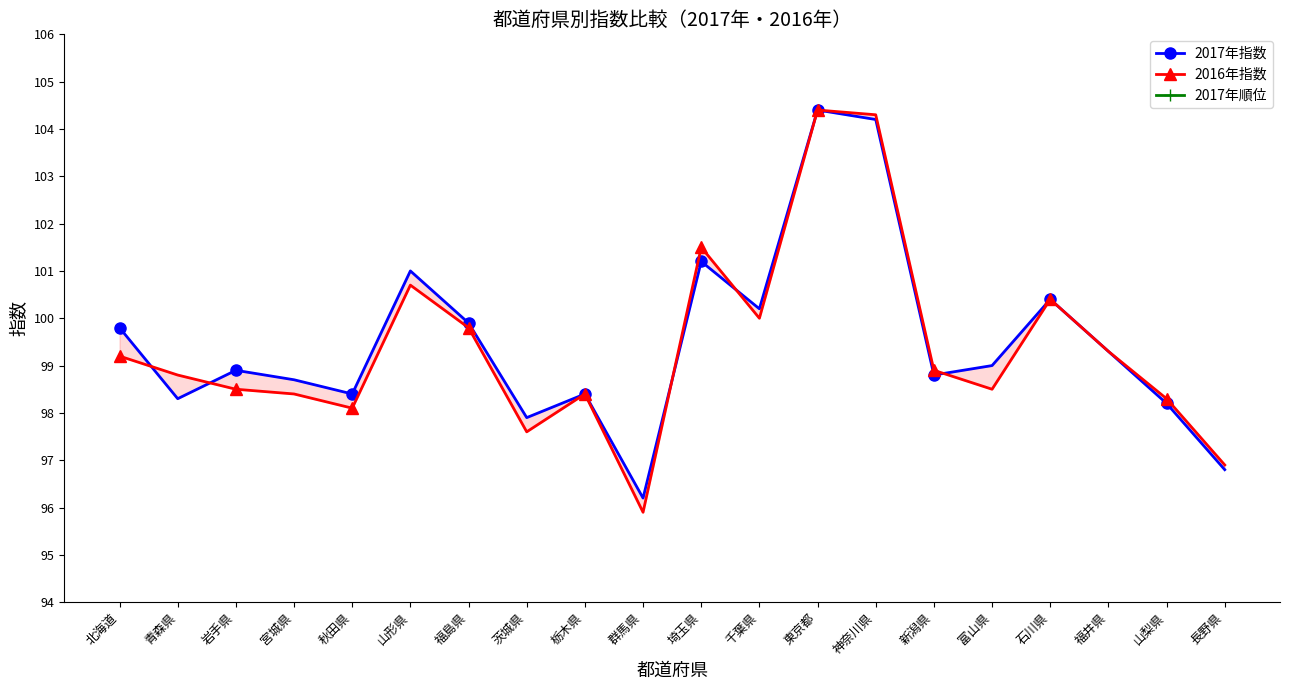

What is the label of the 6th point from the left?

山形県